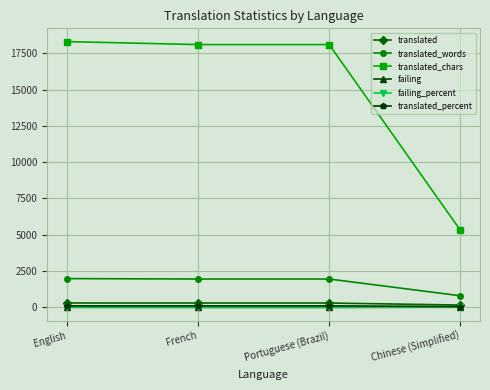

True or false: translated_words and failing cross at least once.

False